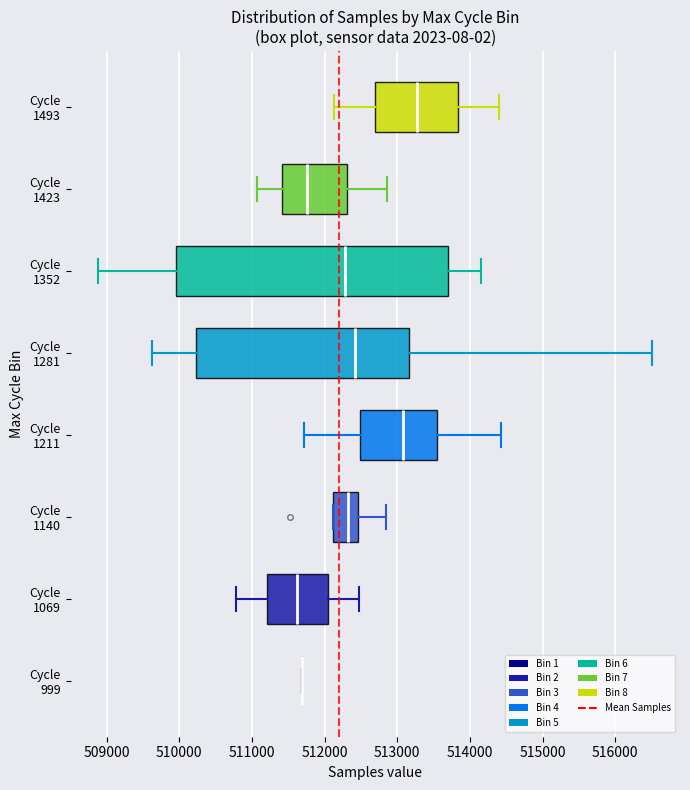

Where is the right edge of the box for Cycle 1140 on the x-axis? The values are not printed on the chart, so give them approximately, as read against the axis.

512500